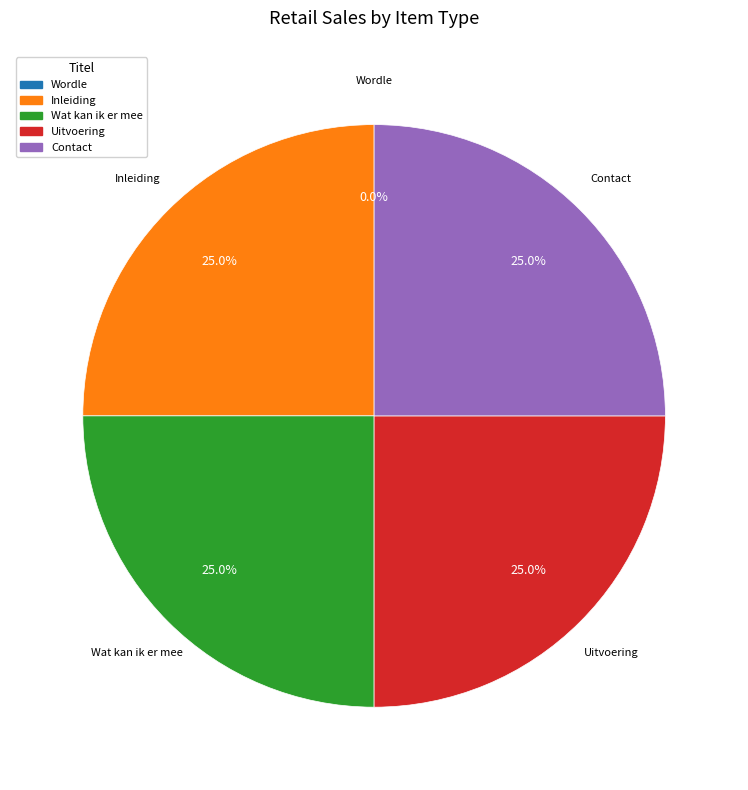

To the nearest percent, what is the difference between the largest and smallest slice percentages?

25%